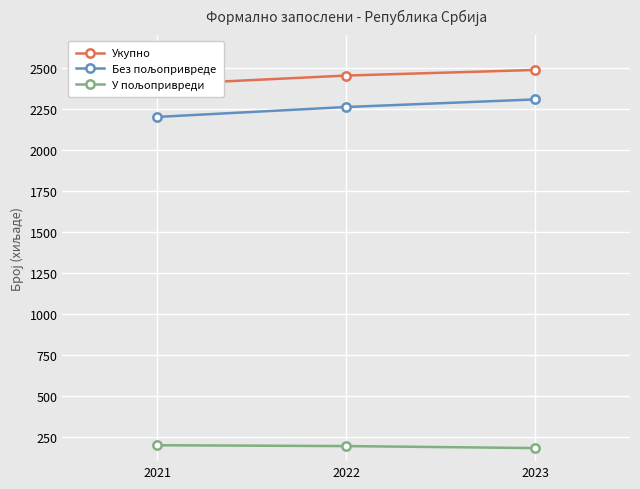

What is the value of the У пољопривреди point at the 2nd from the left?

191.9